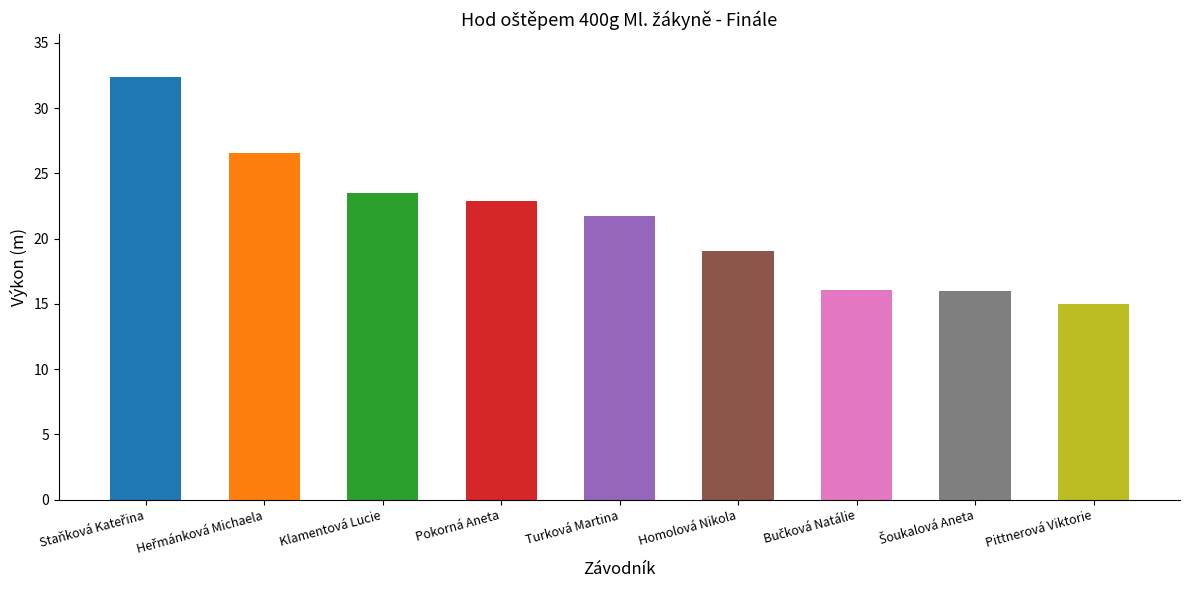

Between Klamentová Lucie and Pokorná Aneta, which is larger?

Klamentová Lucie